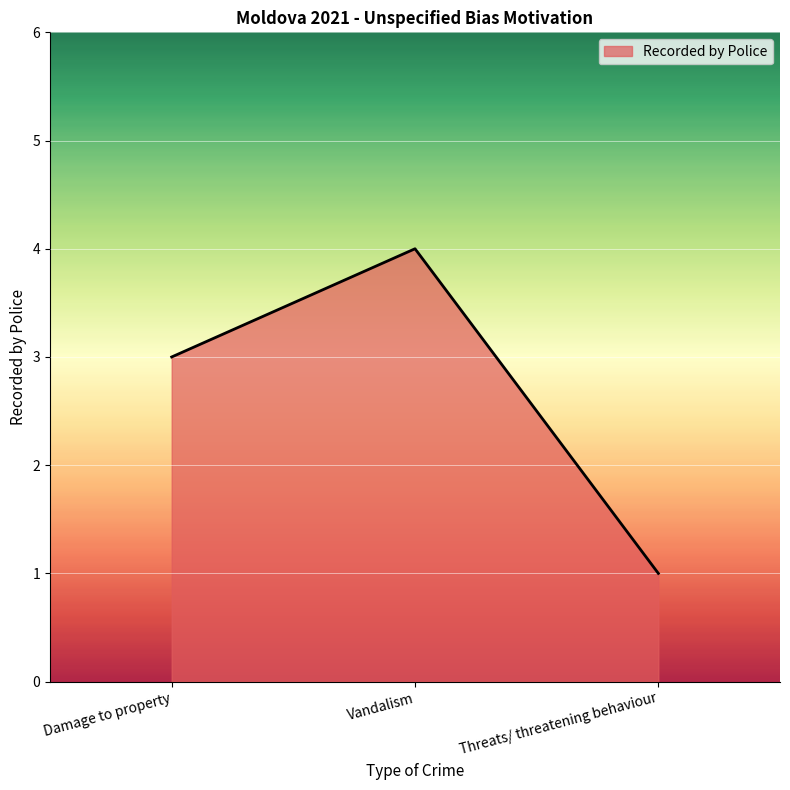

Rank the categories by value from highest to lowest.

Vandalism, Damage to property, Threats/ threatening behaviour